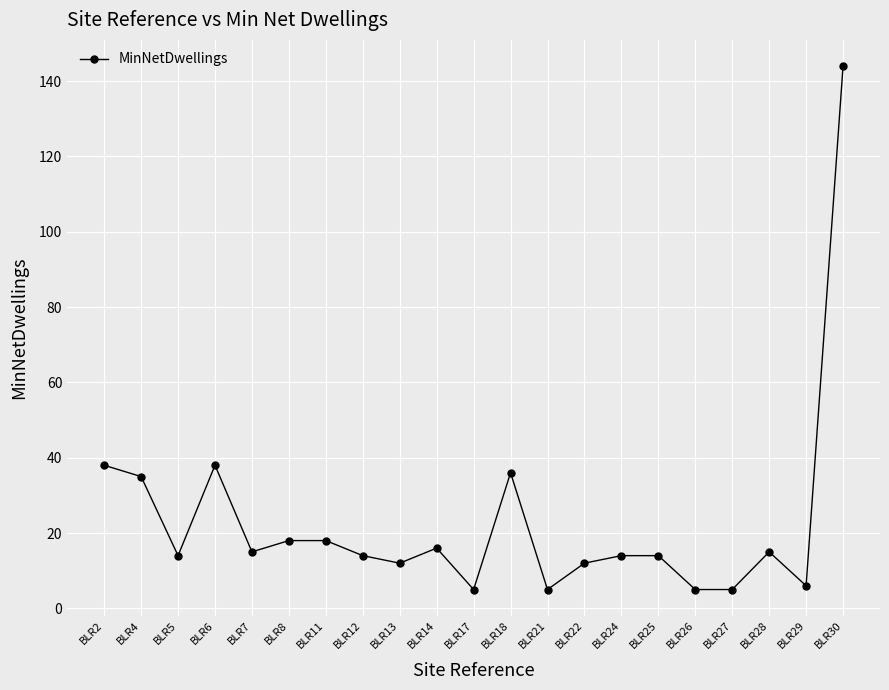

What is the sum of the values at BLR18 and BLR29?

42